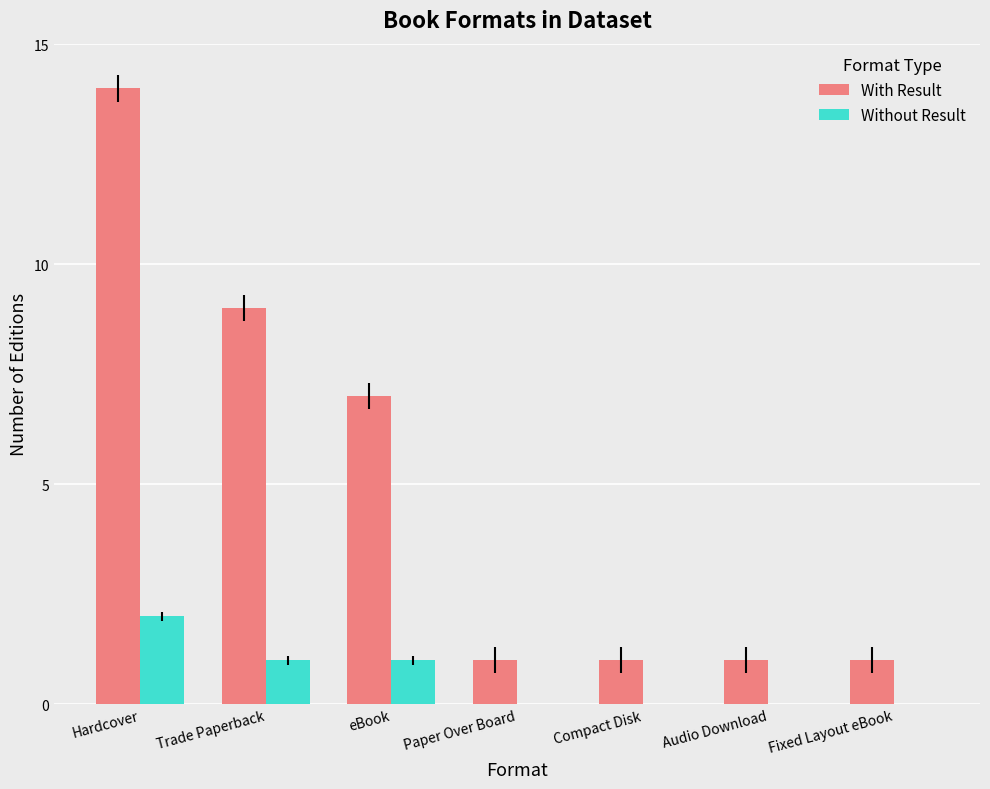

What is the sum of all With Result values?

34